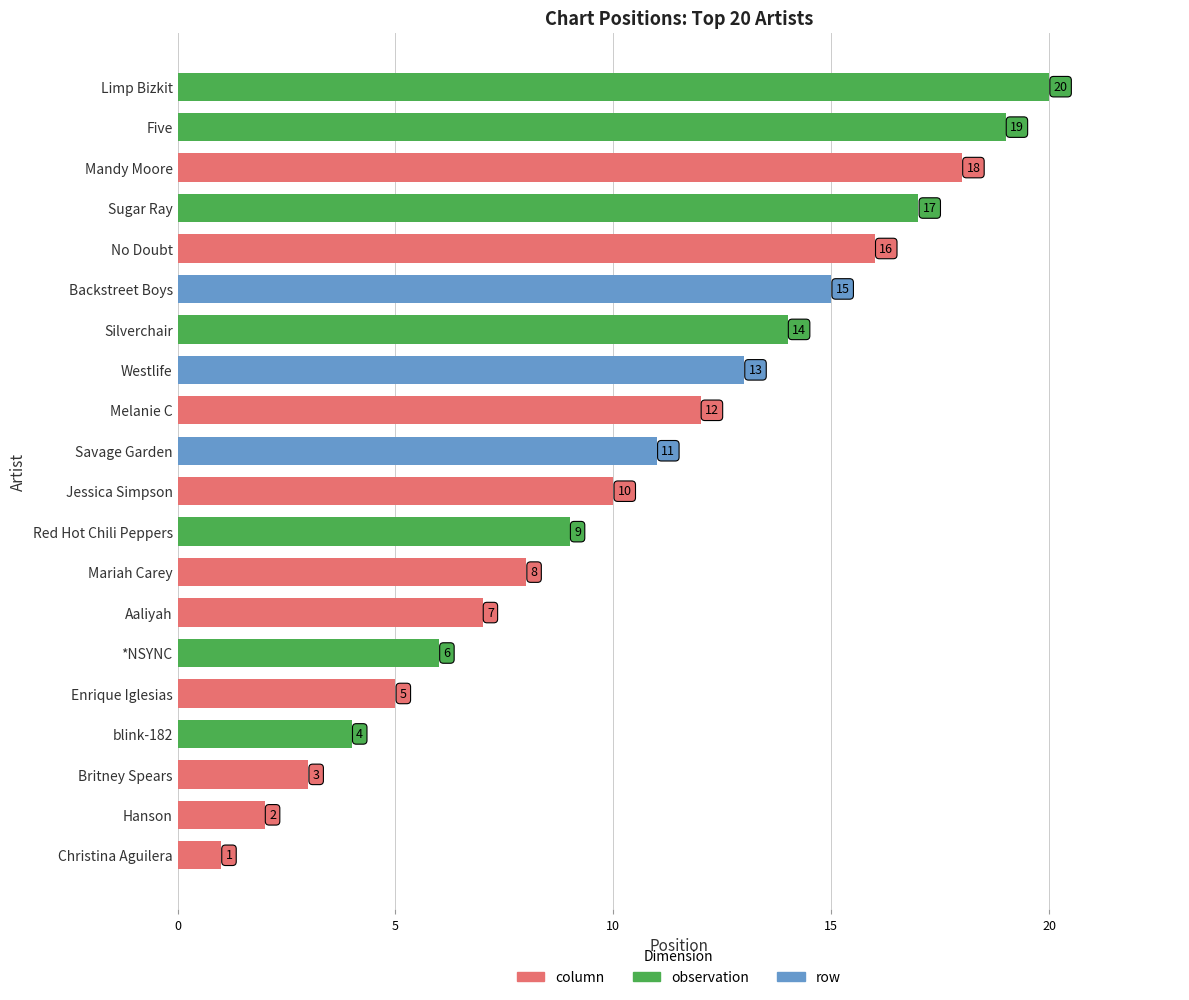

What is the smallest value displayed?

1